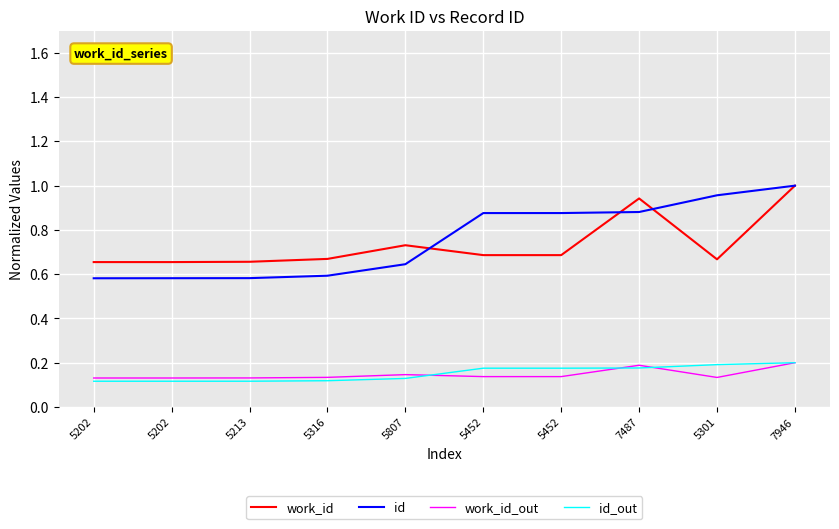

What is the average value of the id series?

0.8